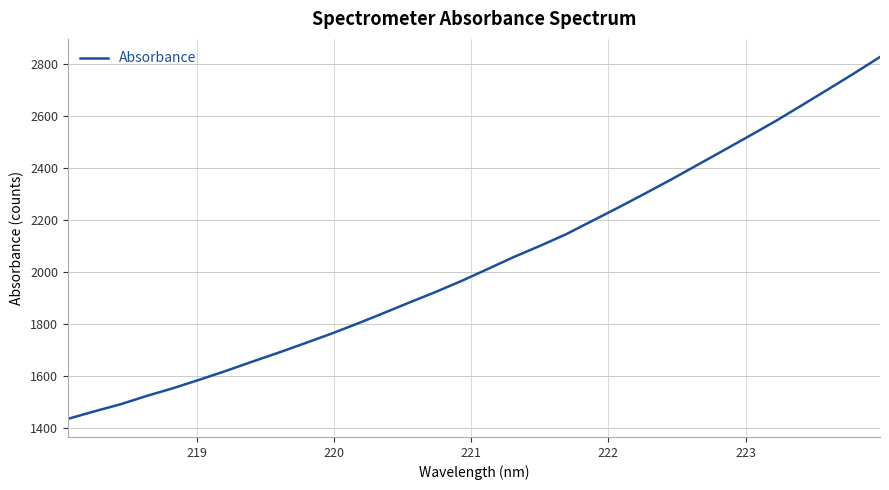

What is the difference between the maximum and minimum values?

1392.9